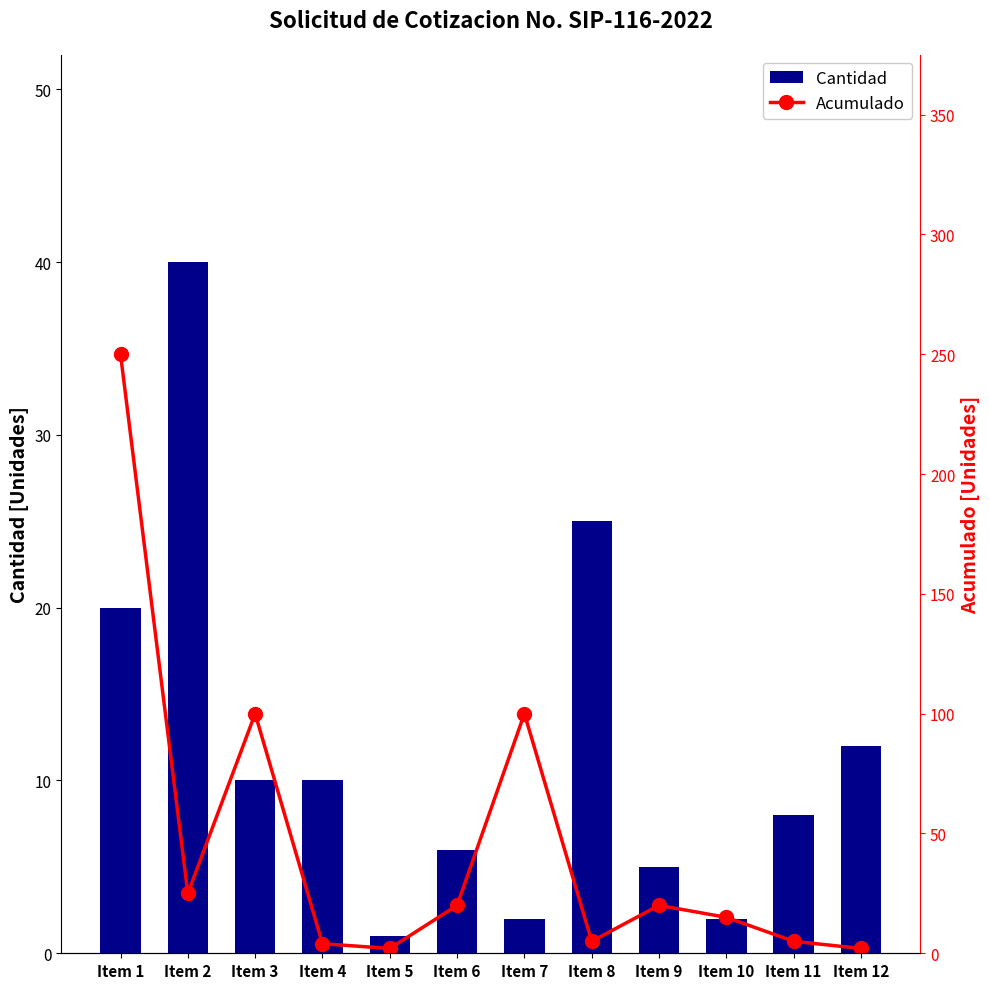

What are all the series names shown in the legend?

Cantidad, Acumulado